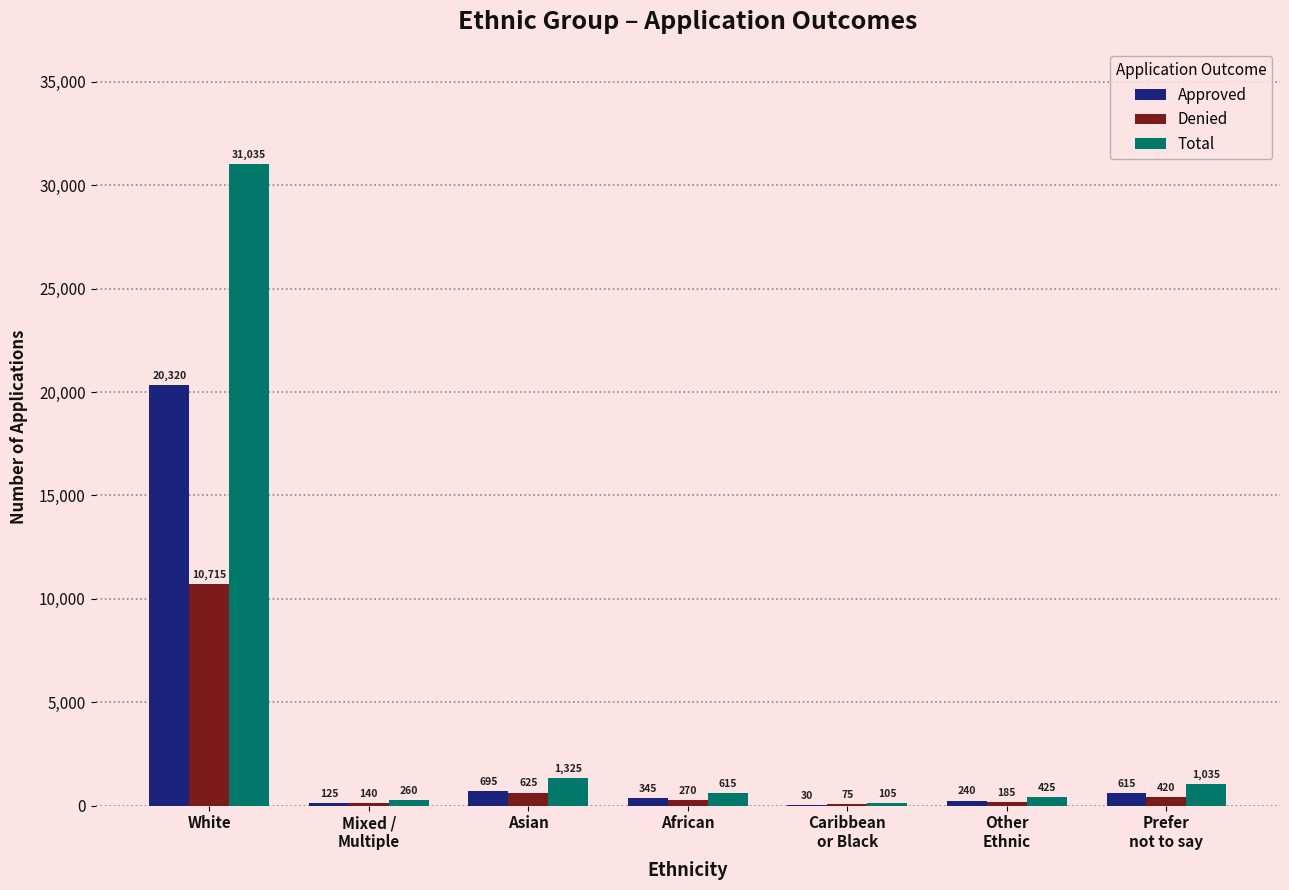

Are the bars grouped side by side (vs. stacked)?

Yes